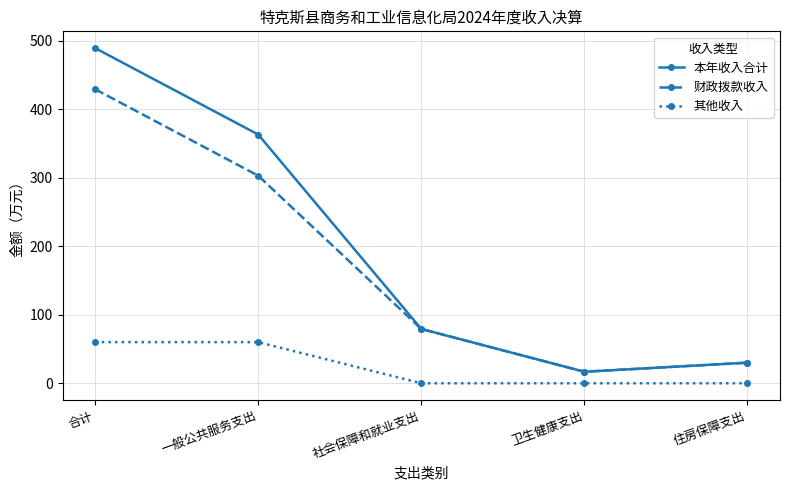

Which series has the largest range (max minus min)?

本年收入合计